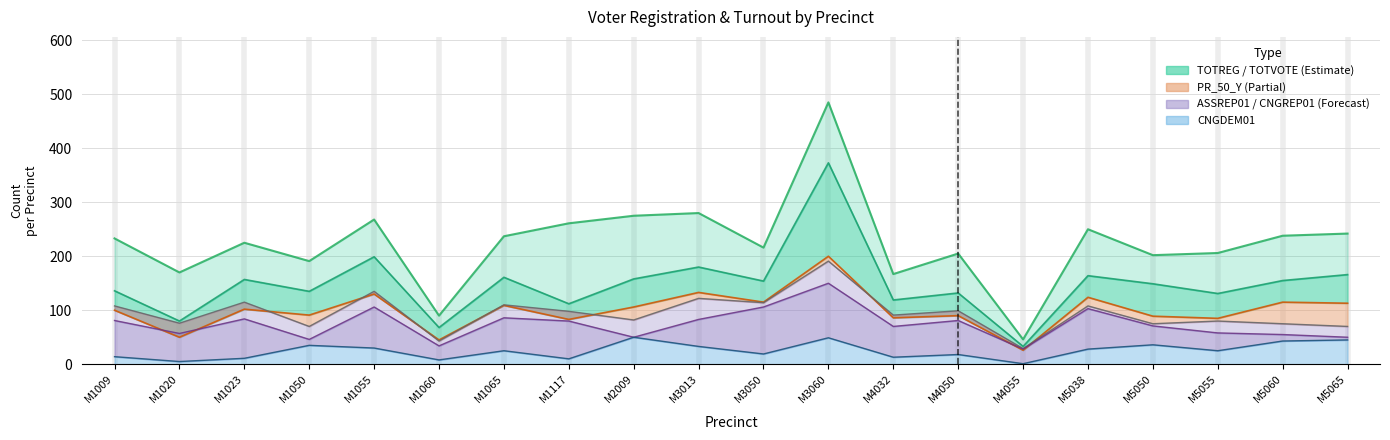

How many data points in PR_50_Y are above 102?

9